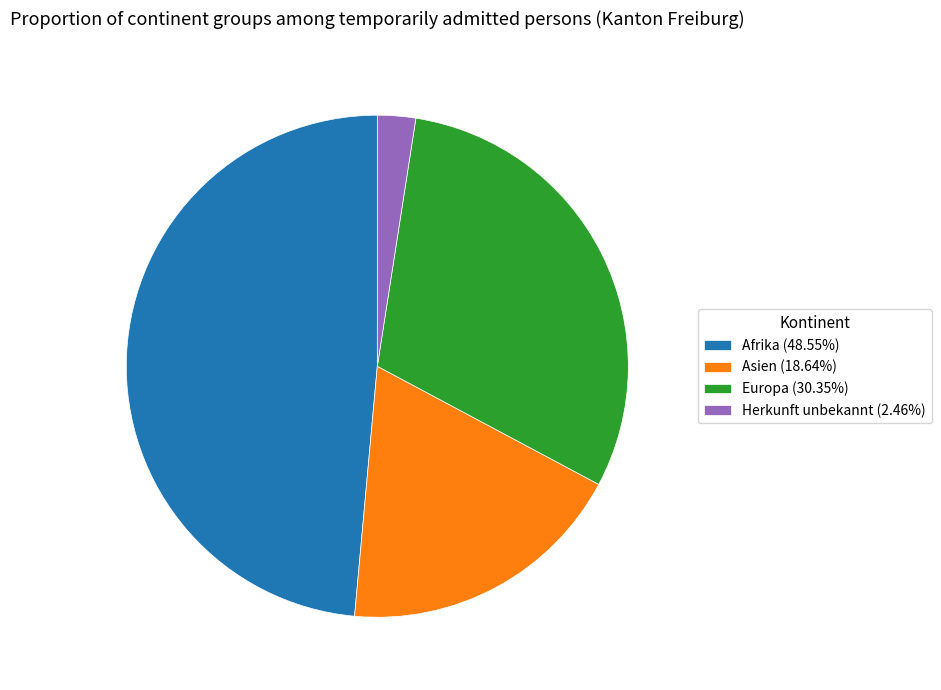

What is the ratio of the value at Asien (18.64%) to the value at Herkunft unbekannt (2.46%)?

7.6